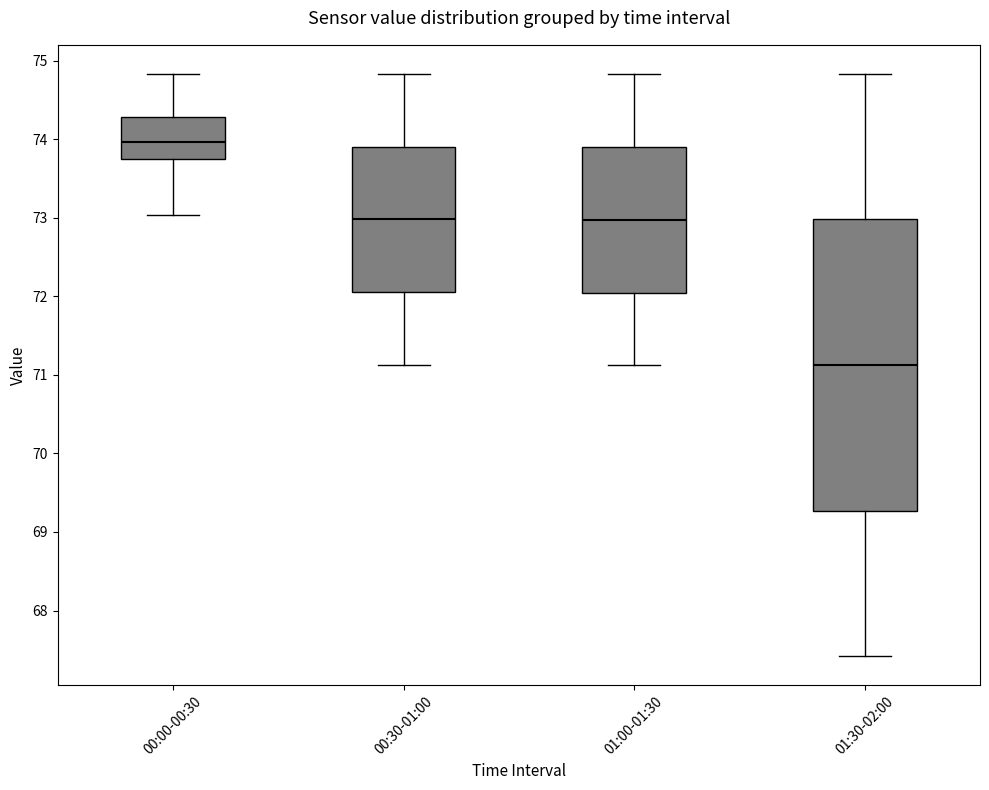

Reading left to right, read every box against the y-axis: the position of its median line, the range the box covers, and the ends of its whiskers. The values are not printed on the chart, so give them approximately, as read against the axis.

00:00-00:30: median 74.0, box 73.7 to 74.3, whiskers 73.0 to 74.8
00:30-01:00: median 73.0, box 72.1 to 73.9, whiskers 71.1 to 74.8
01:00-01:30: median 73.0, box 72.0 to 73.9, whiskers 71.1 to 74.8
01:30-02:00: median 71.1, box 69.3 to 73.0, whiskers 67.4 to 74.8